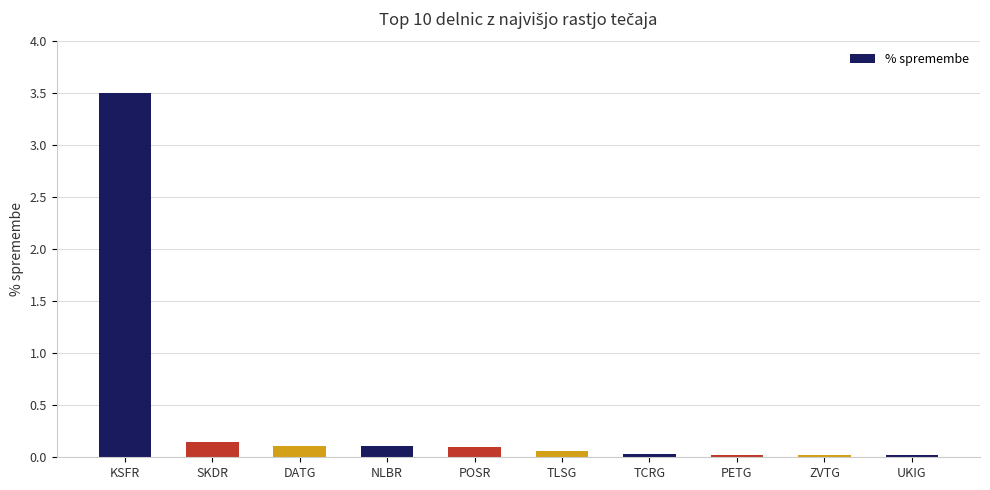

What is the sum of all values?

4.1